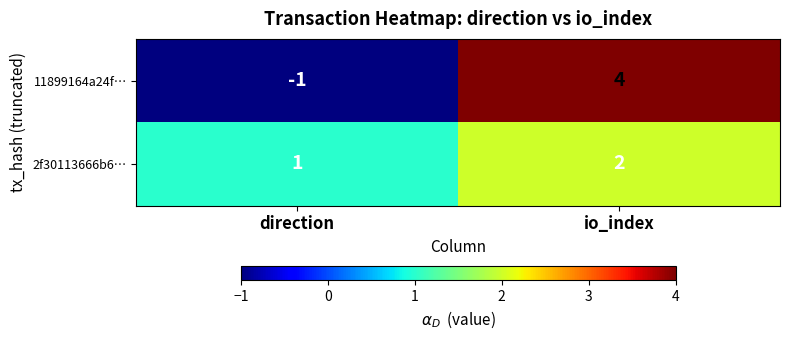

At which label is 11899164a24f… closest to 1?

direction